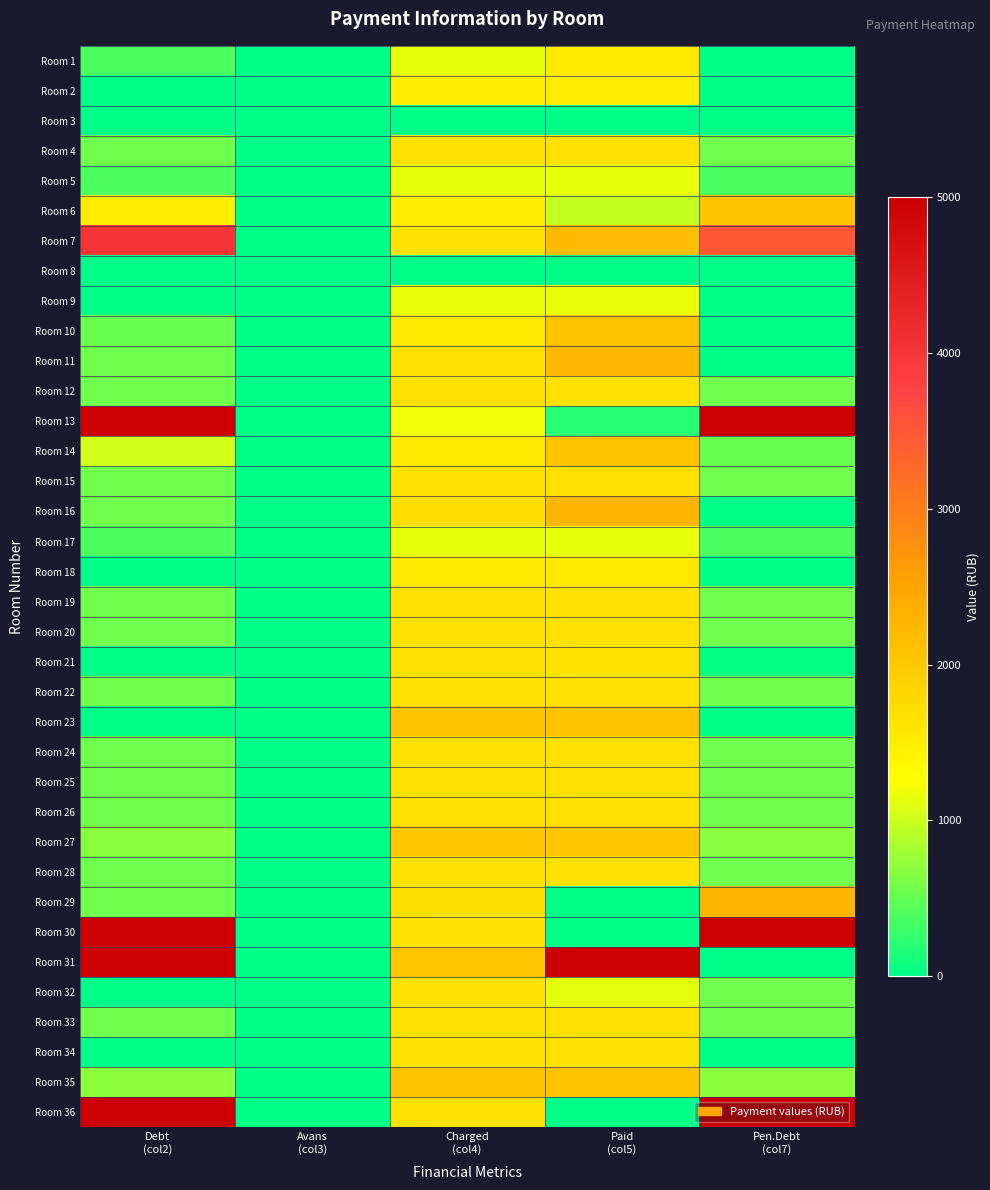

What is the difference between the highest and lowest values at Charged
(col4)?

2057.3